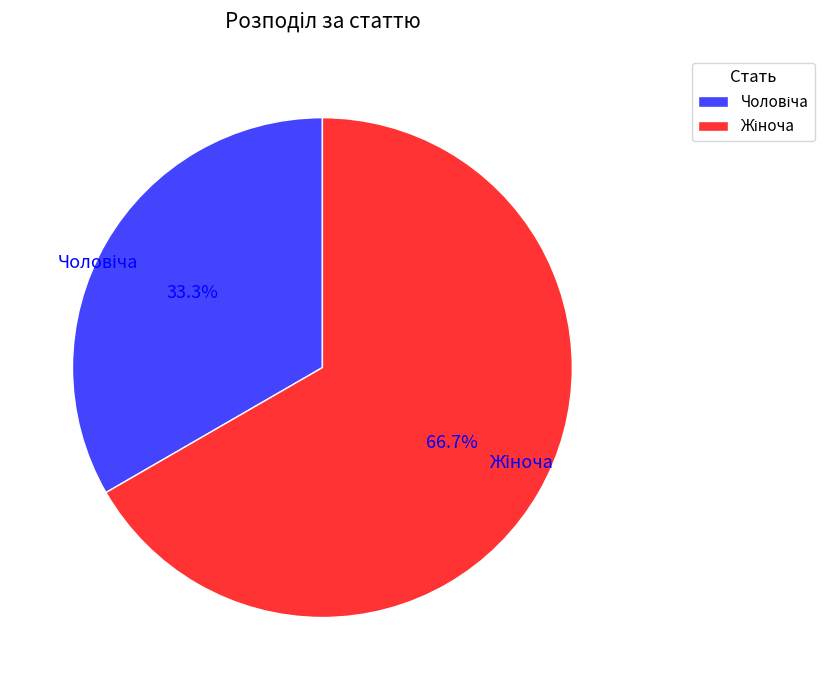

How many slices are in this pie chart?

2